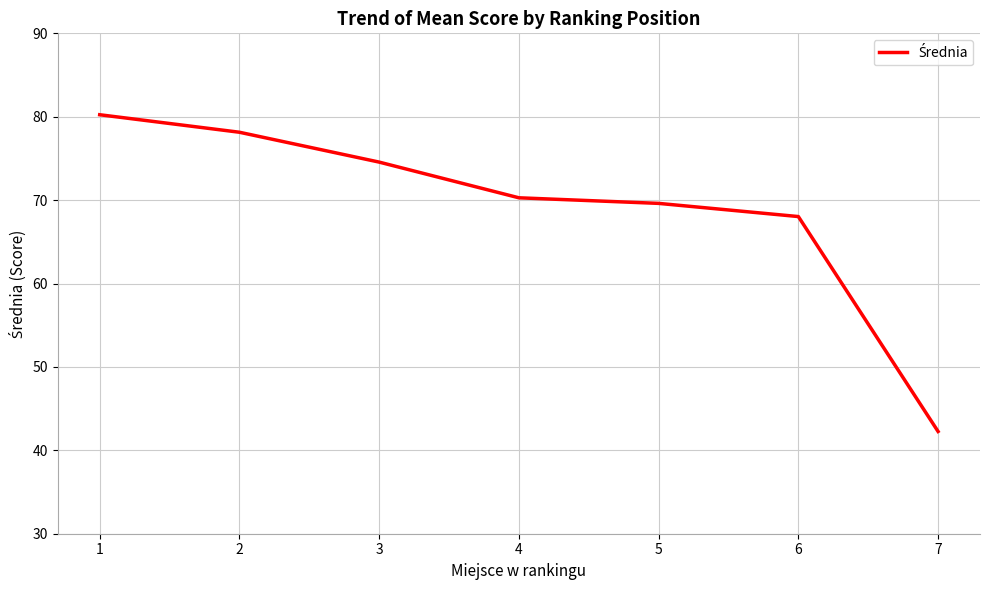

True or false: the data has more than 0 interior local peaks.

False